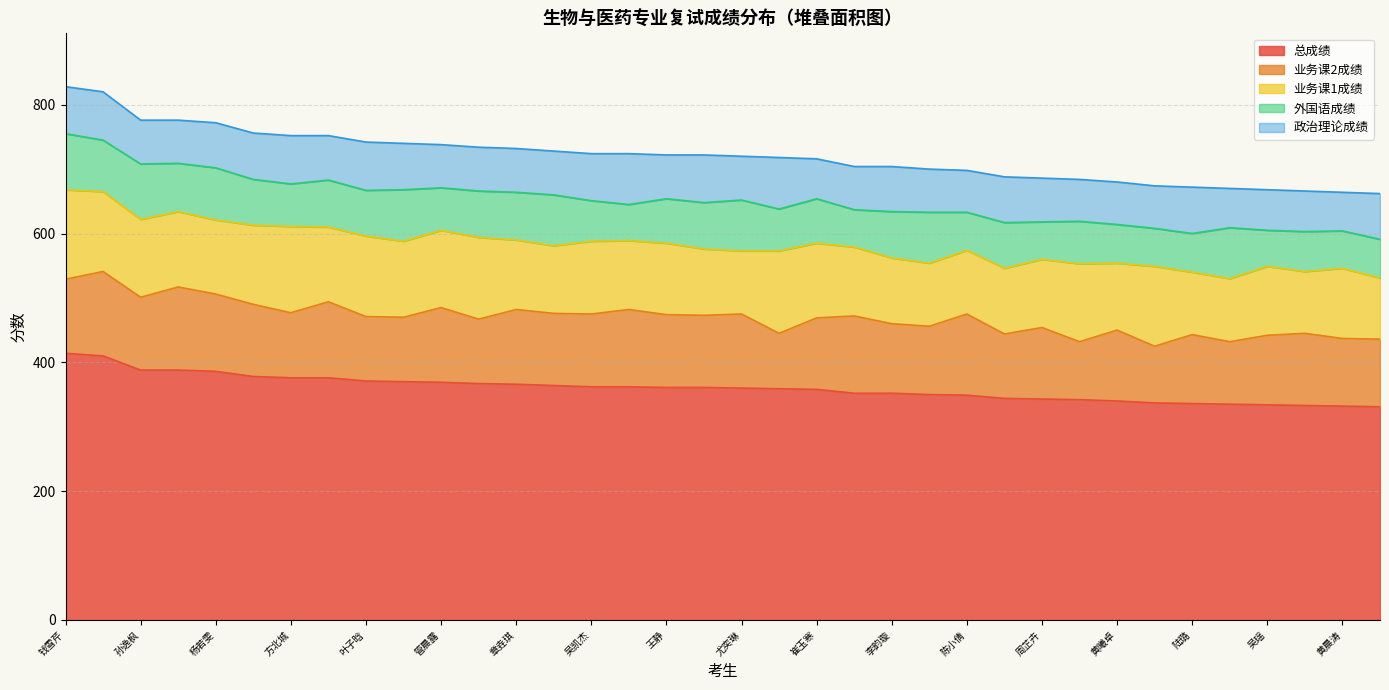

What is the total value across all series at 蒋一维?

718